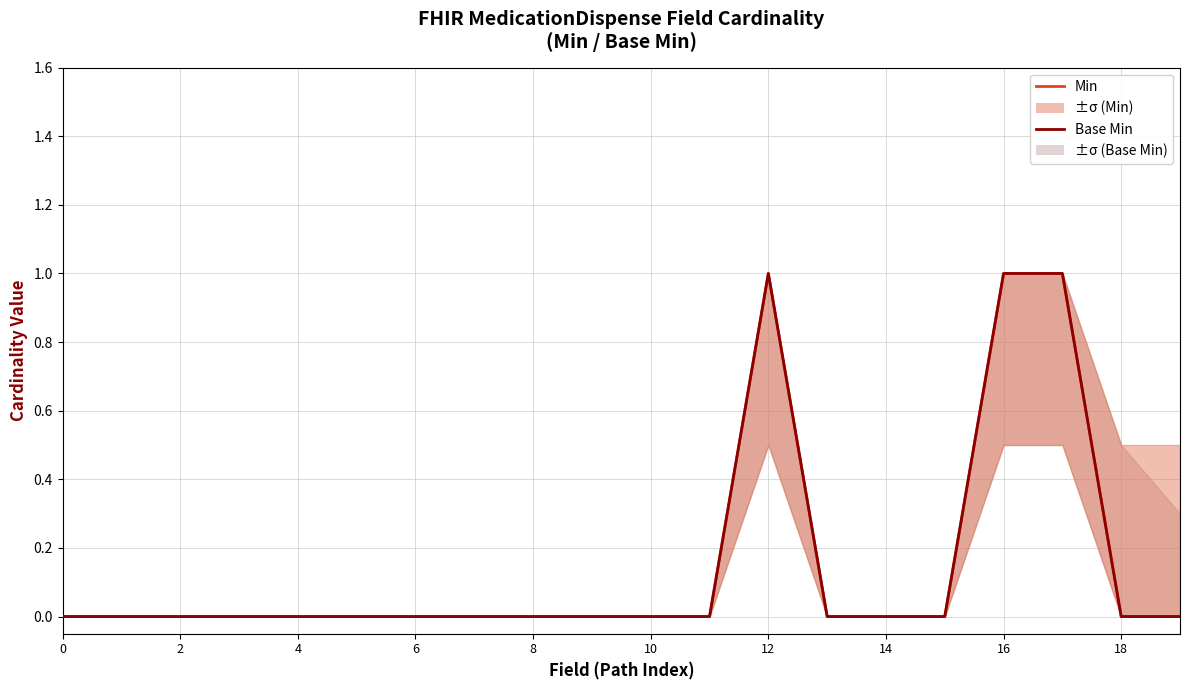

How many interior local peaks does the Base Min series have?

1